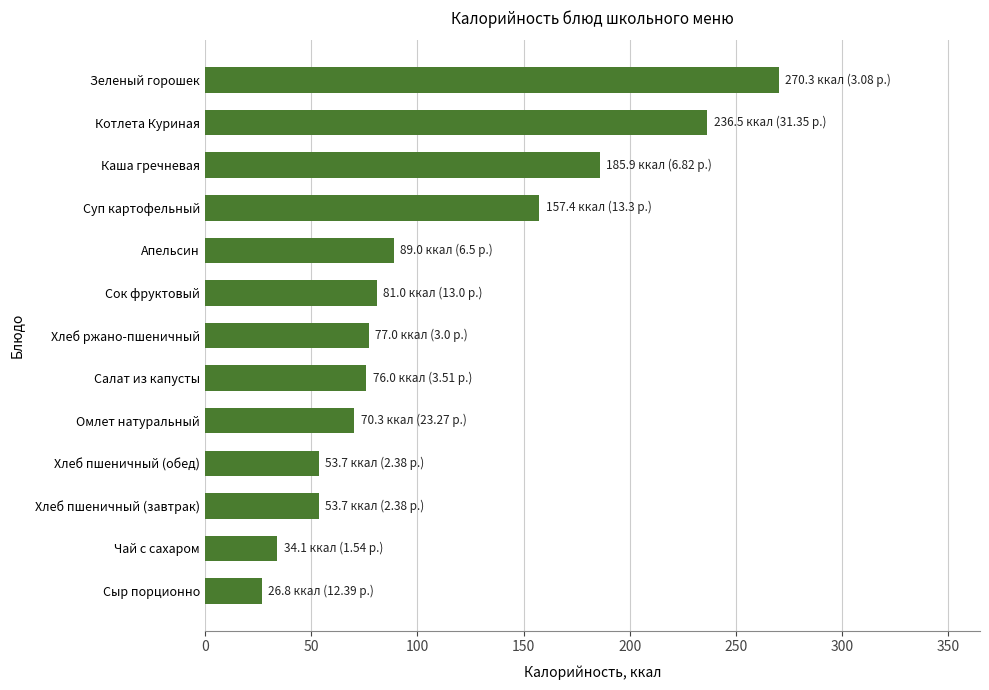

What is the change in value from Чай с сахаром to Хлеб пшеничный (обед)?

+19.6